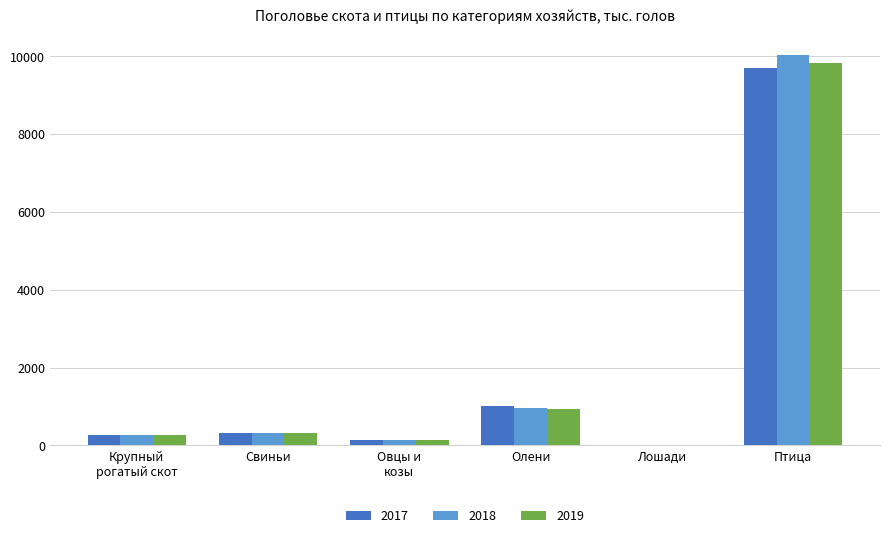

Reading left to right, list all the values displayed in this chart.

2017: Крупный
рогатый скот=265.7	Свиньи=321.3	Овцы и
козы=148.5	Олени=1012.5	Лошади=21.2	Птица=9705.0
2018: Крупный
рогатый скот=264.3	Свиньи=323.6	Овцы и
козы=149.6	Олени=957.4	Лошади=20.4	Птица=10043.1
2019: Крупный
рогатый скот=260.3	Свиньи=315.0	Овцы и
козы=145.8	Олени=925.3	Лошади=20.8	Птица=9822.2